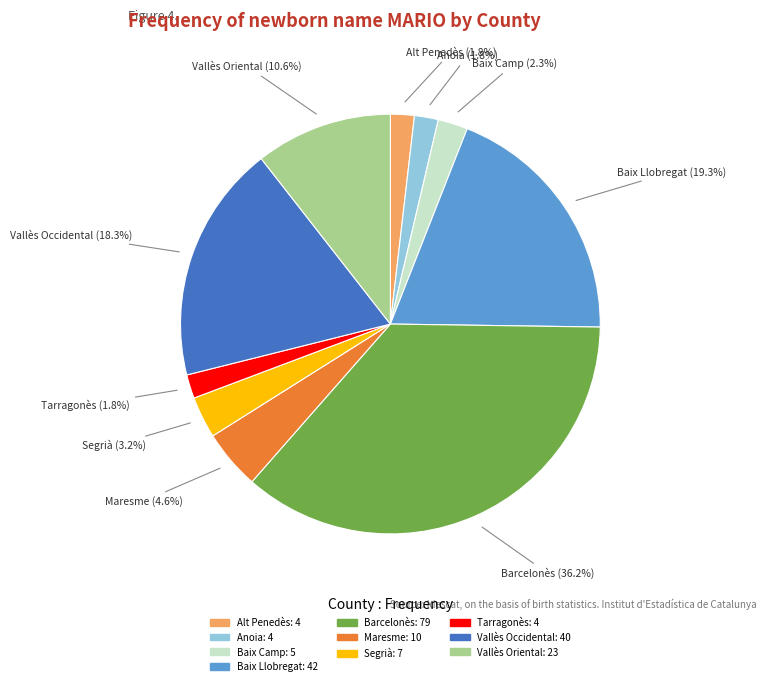

How many slices are in this pie chart?

10